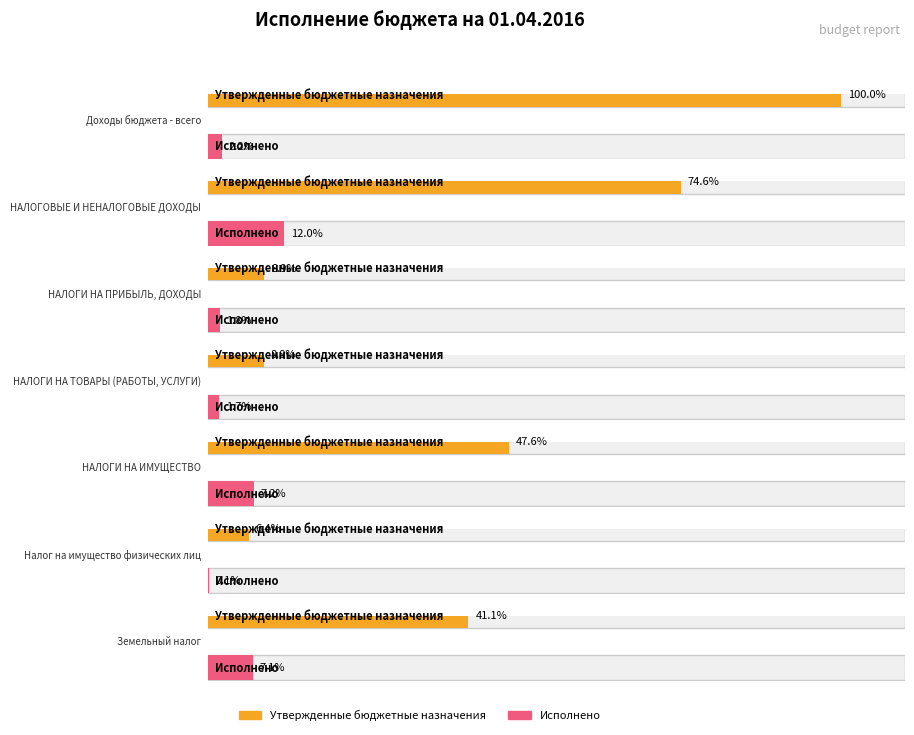

Reading left to right, transcribe all the data shown in this chart.

Утвержденные бюджетные назначения: Доходы бюджета - всего=24810970.0	НАЛОГОВЫЕ И НЕНАЛОГОВЫЕ ДОХОДЫ=18514500.0	НАЛОГИ НА ПРИБЫЛЬ, ДОХОДЫ=2200000.0	НАЛОГИ НА ТОВАРЫ (РАБОТЫ, УСЛУГИ)=2184500.0	НАЛОГИ НА ИМУЩЕСТВО=11800000.0	Налог на имущество физических лиц=1600000.0	Земельный налог=10200000.0
Исполнено: Доходы бюджета - всего=533468.5	НАЛОГОВЫЕ И НЕНАЛОГОВЫЕ ДОХОДЫ=2982876.5	НАЛОГИ НА ПРИБЫЛЬ, ДОХОДЫ=454477.9	НАЛОГИ НА ТОВАРЫ (РАБОТЫ, УСЛУГИ)=421457.4	НАЛОГИ НА ИМУЩЕСТВО=1798181.2	Налог на имущество физических лиц=35609.9	Земельный налог=1762571.4